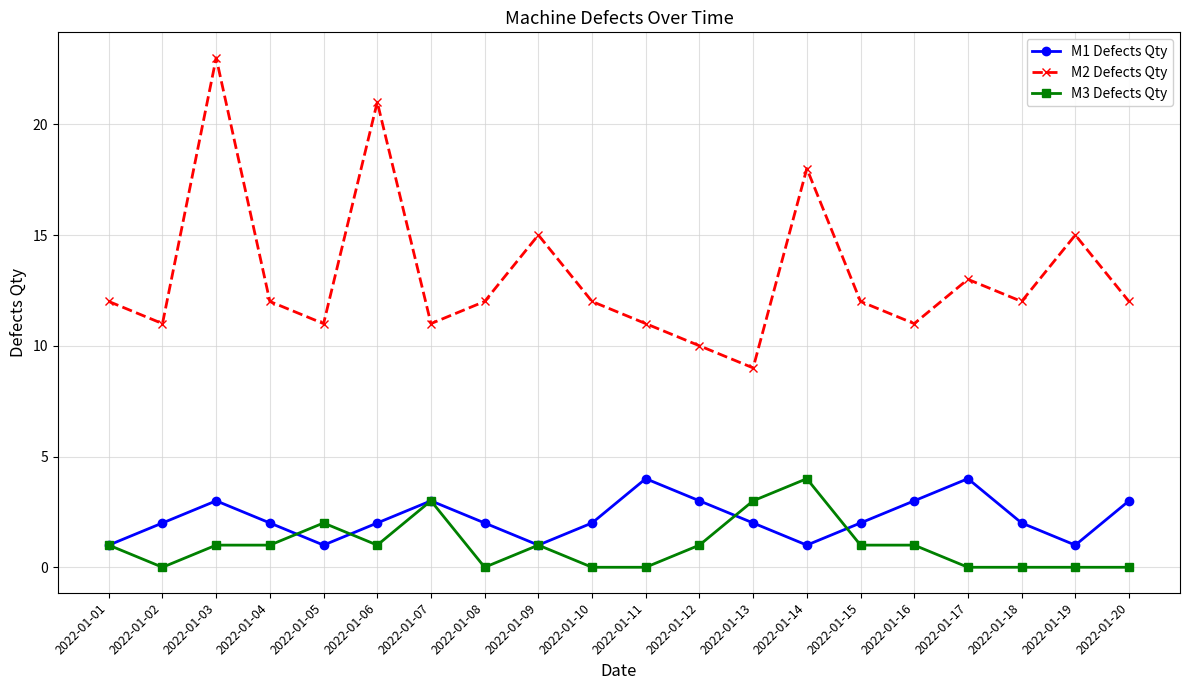

What is the average value of the M3 Defects Qty series?

1